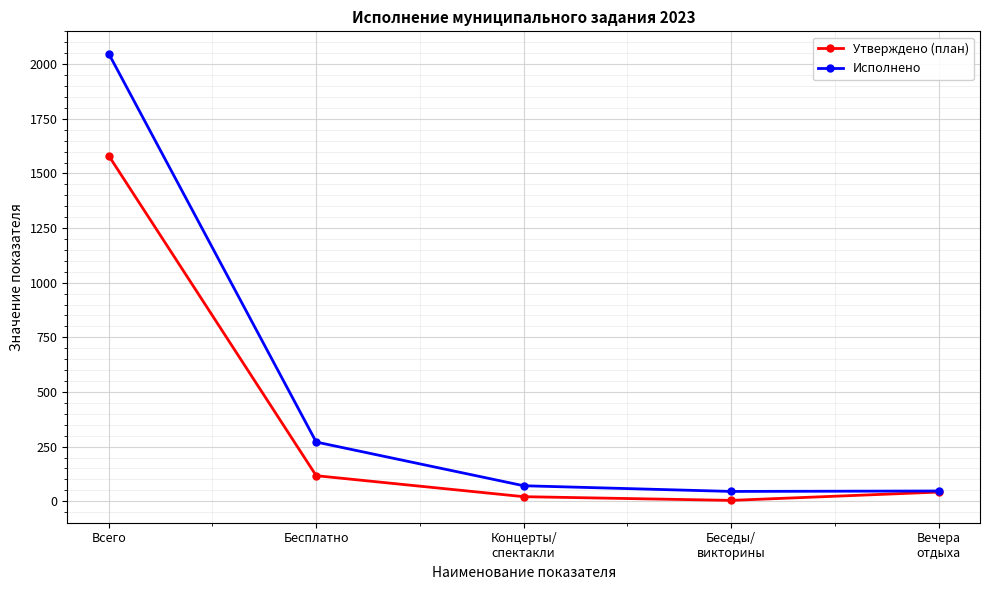

At Концерты/
спектакли, list the series in order from smallest to largest.

Утверждено (план), Исполнено